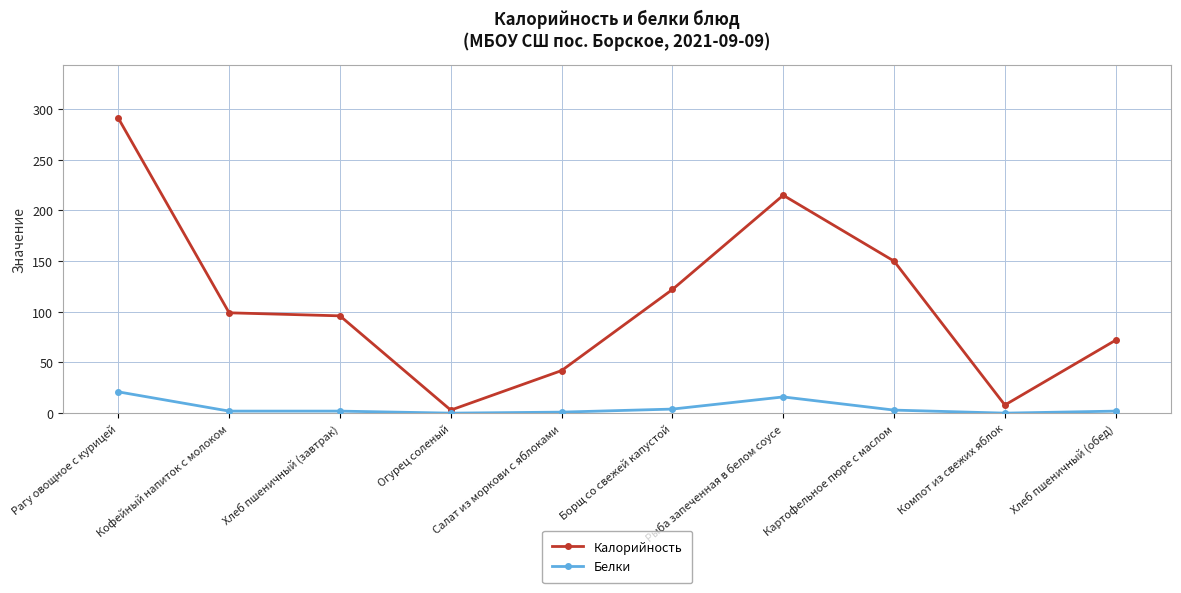

What is the sum of the Белки values at Огурец соленый and Хлеб пшеничный (завтрак)?

2